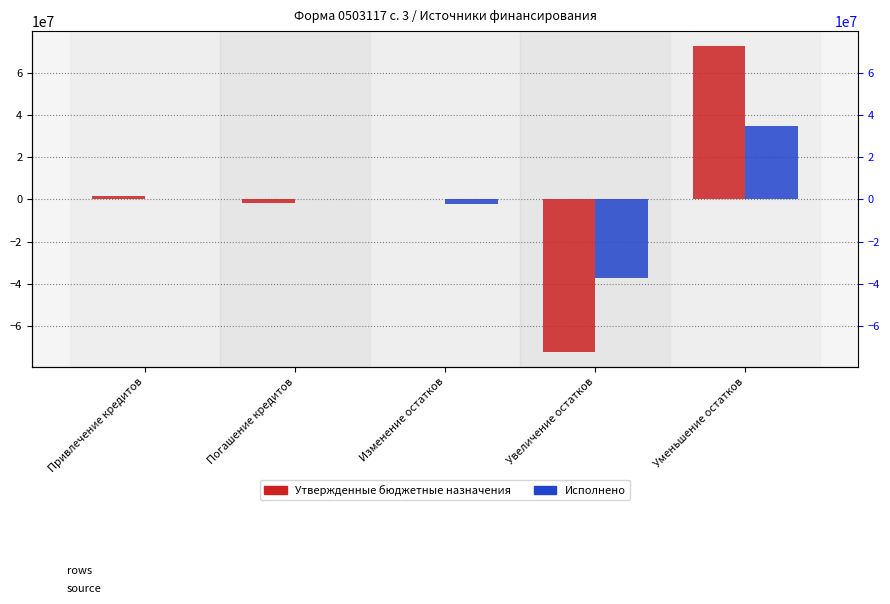

True or false: Утвержденные бюджетные назначения has a value of -2649311.9 at Погашение кредитов.

False